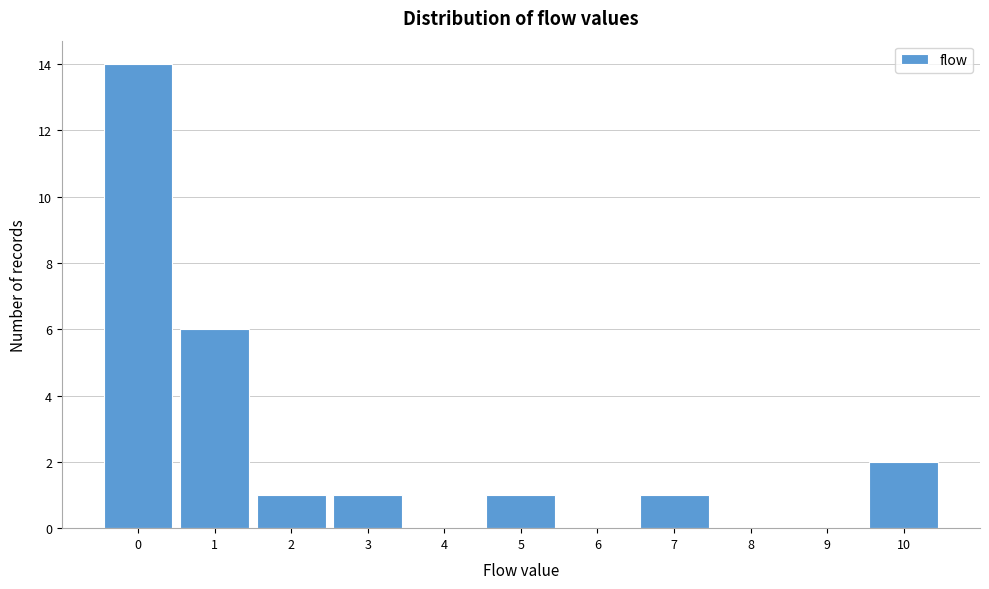

Reading left to right, list every bar in this chart as the range it spans on the x-axis followed by its height. The values are not printed on the chart, so give them approximately, as read against the axis.

-0.5 to 0.5: 14
0.5 to 1.5: 6
1.5 to 2.5: 1
2.5 to 3.5: 1
3.5 to 4.5: 0
4.5 to 5.5: 1
5.5 to 6.5: 0
6.5 to 7.5: 1
7.5 to 8.5: 0
8.5 to 9.5: 0
9.5 to 10.5: 2